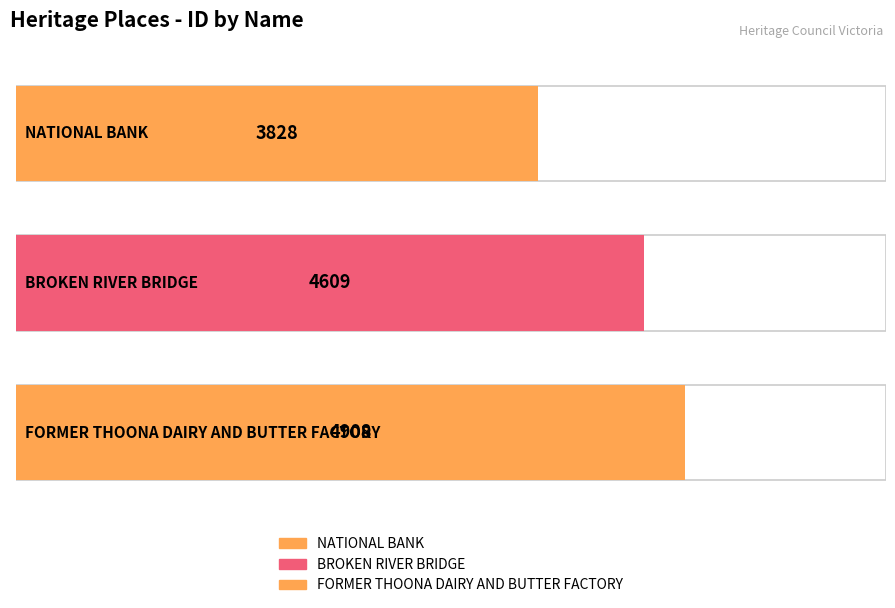

Reading left to right, what are all the values shown in this chart?

3828	4609	4908